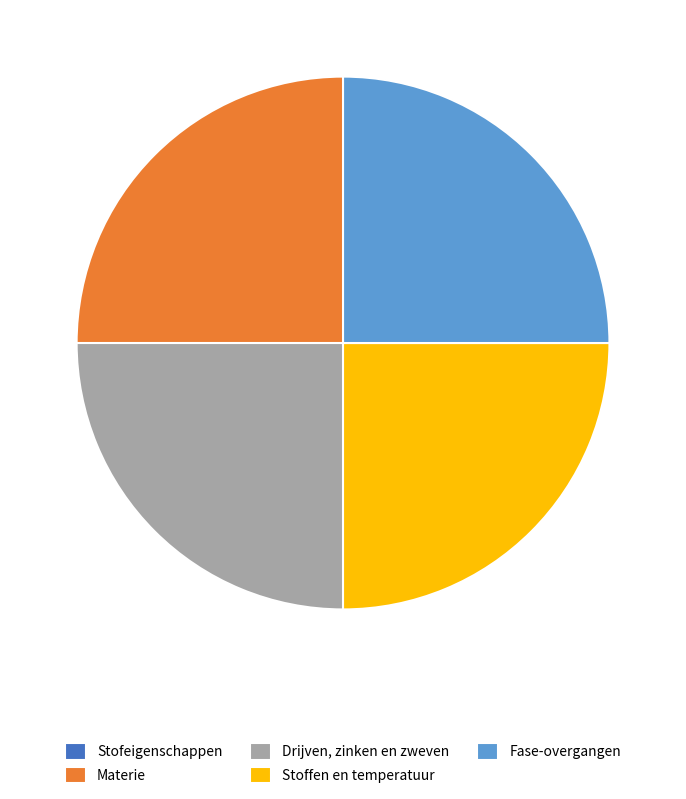

The Drijven, zinken en zweven slice represents 25% of the pie. True or false?

True